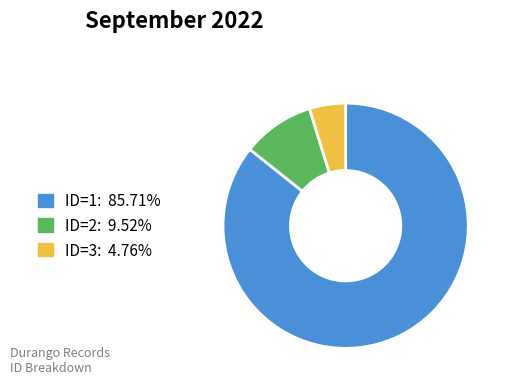

Does any single category account for the majority?

Yes